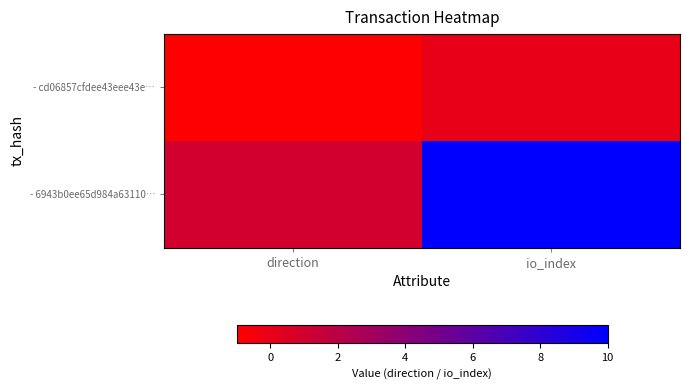

Which series has the largest total across all categories?

- 6943b0ee65d984a63110…